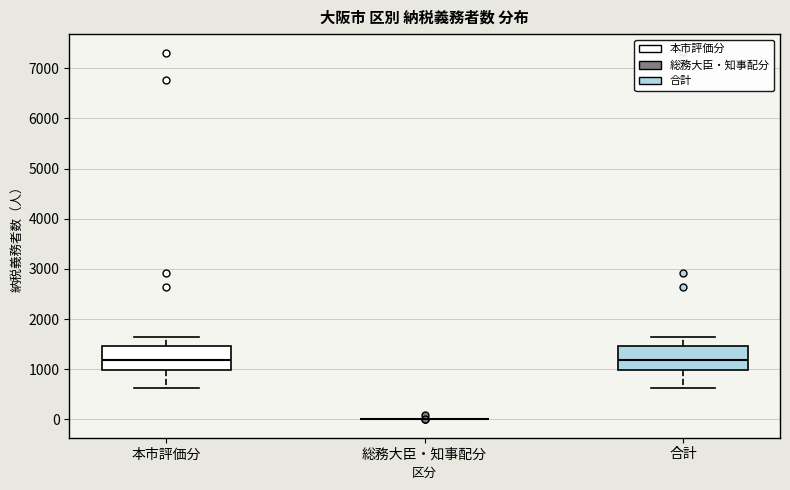

Where is the upper edge of the box for 合計 on the y-axis? The values are not printed on the chart, so give them approximately, as read against the axis.

1500